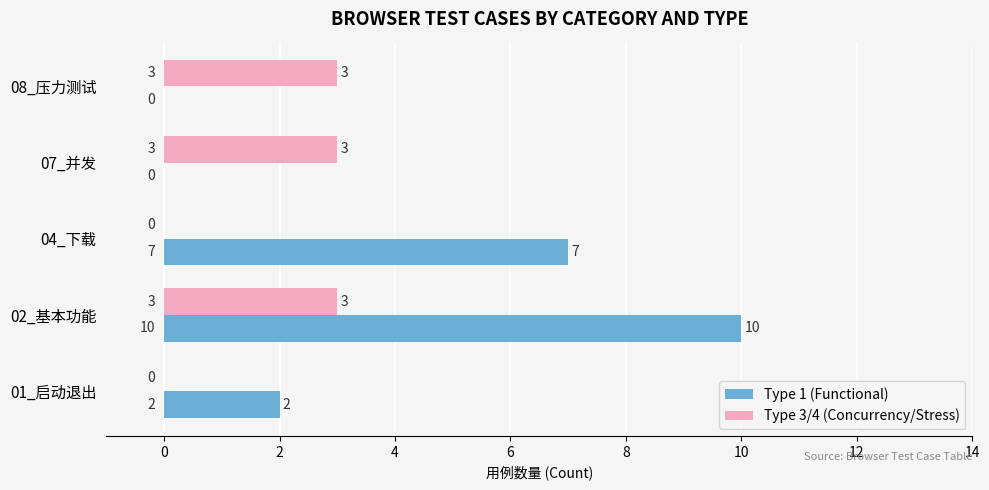

Which series has the largest range (max minus min)?

Type 1 (Functional)